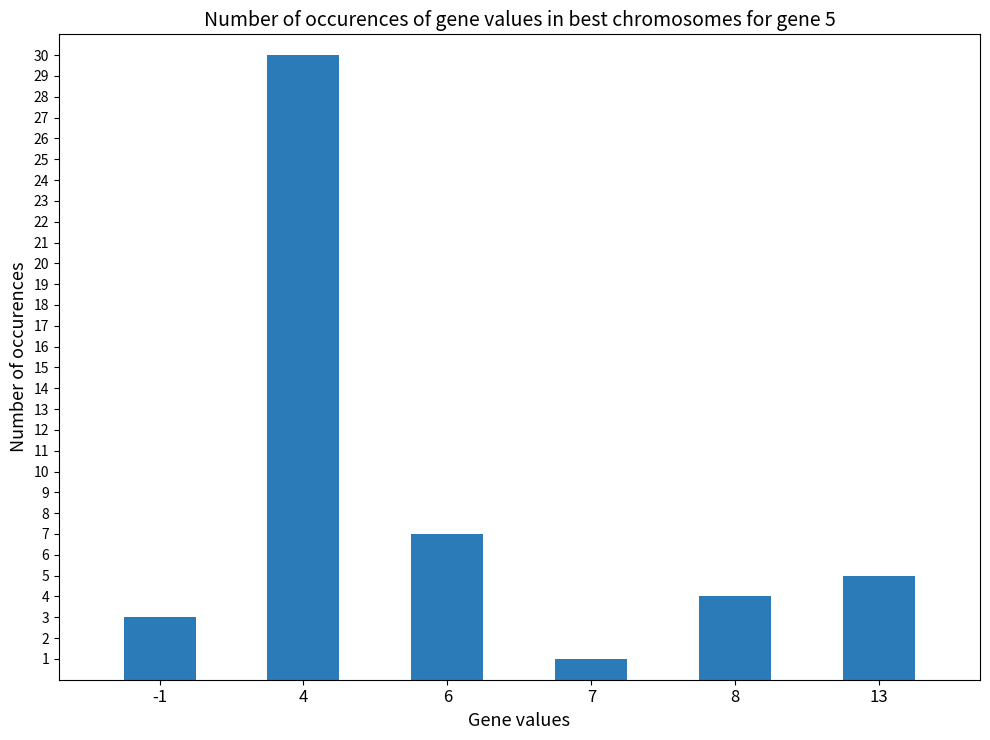

What is the change in value from -1 to 13?

+2